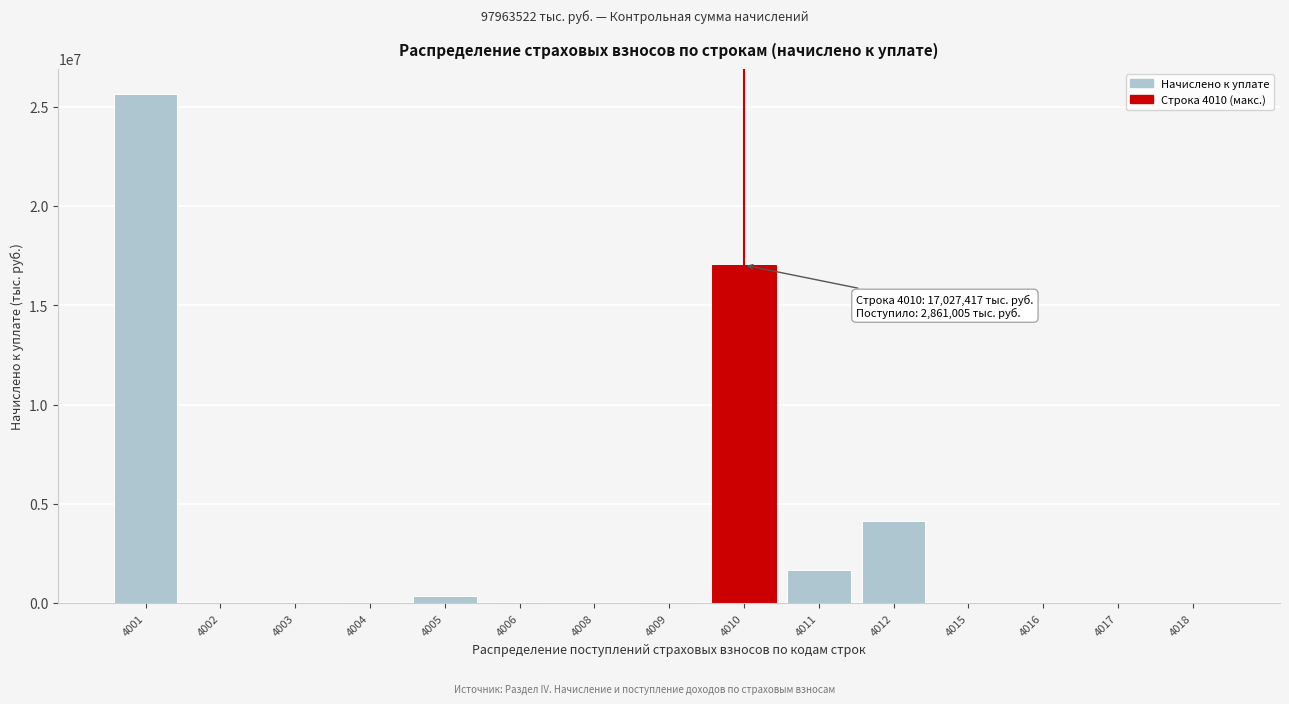

What is the sum of all values?

48981761